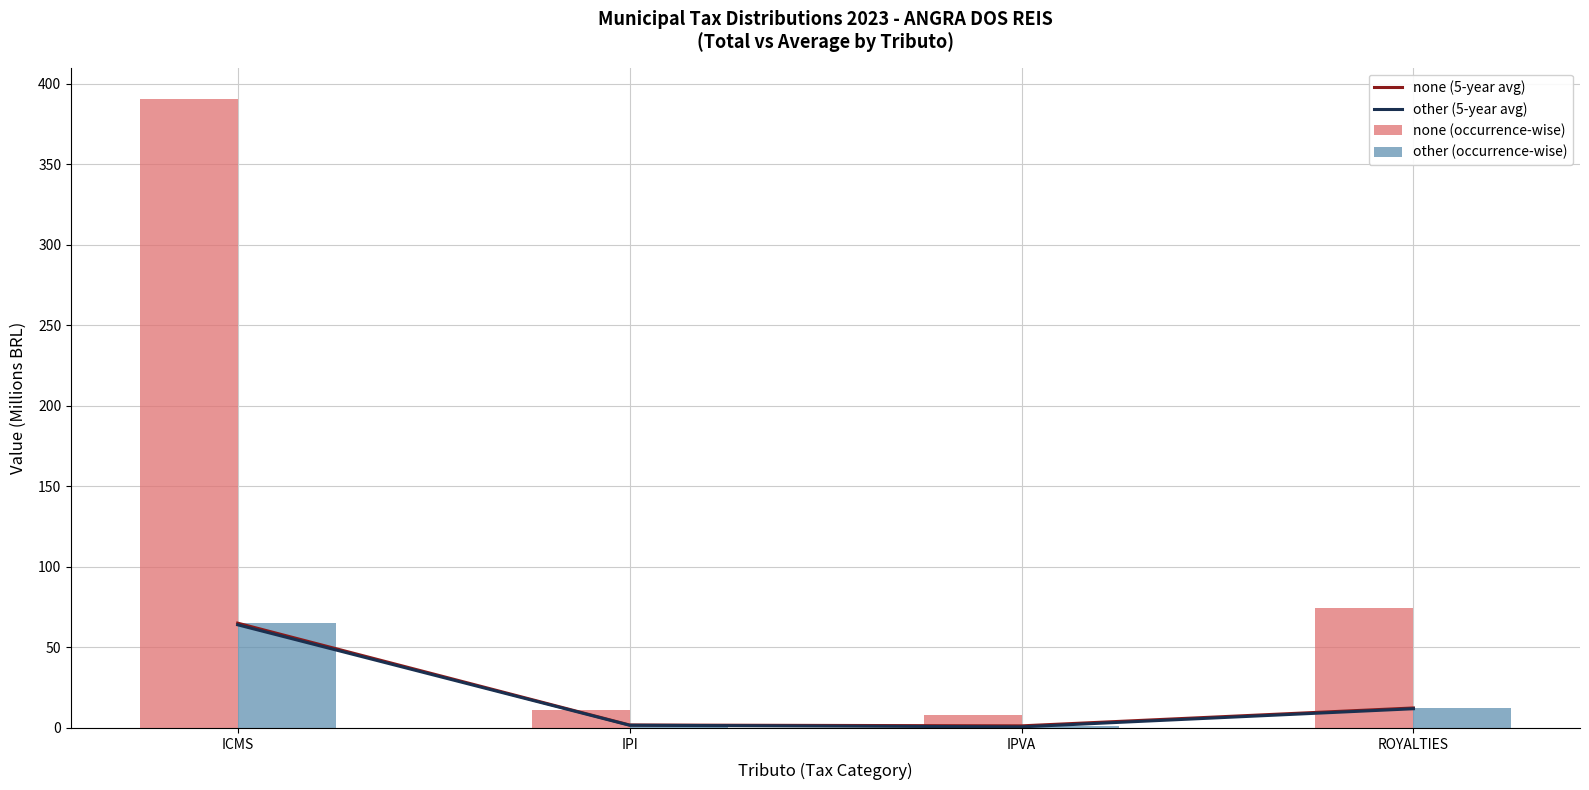

The value of other (occurrence-wise) at ICMS is 65.1. True or false?

True